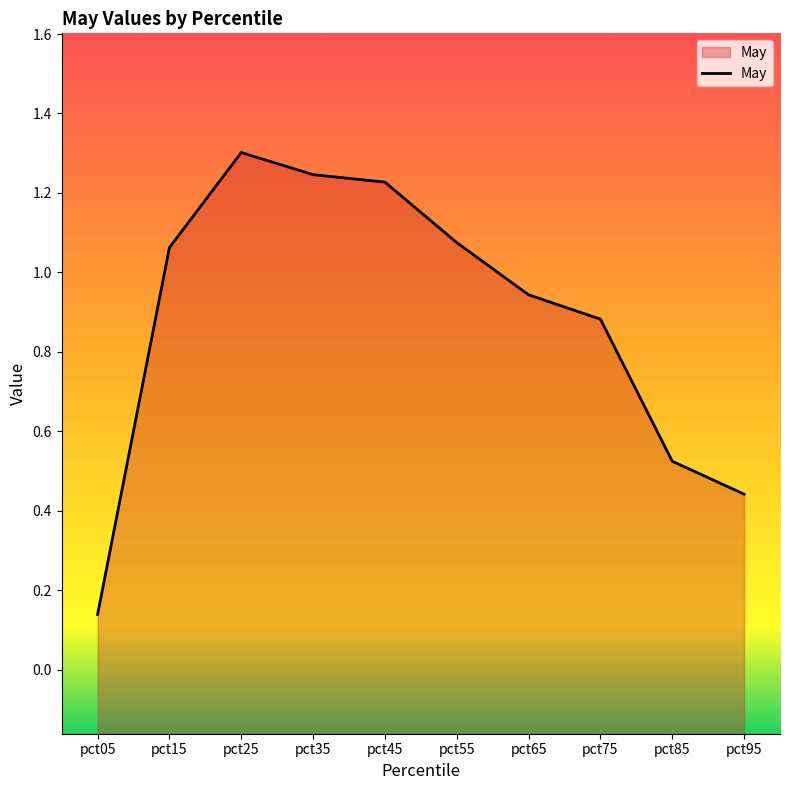

Where does the data first go above 1?

pct15